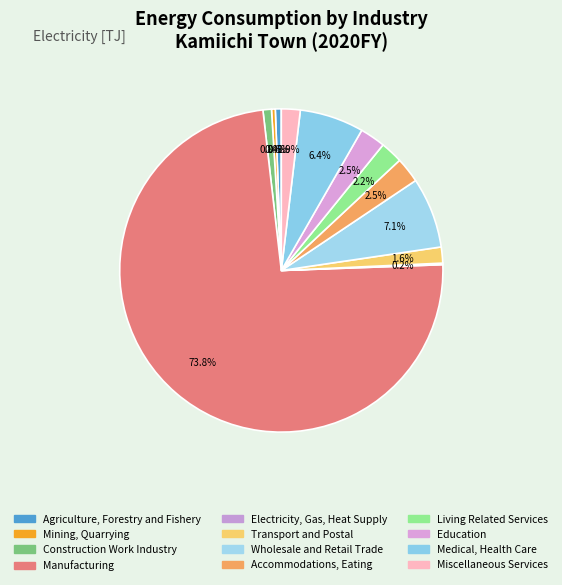

True or false: Medical, Health Care accounts for 1% of the total.

False